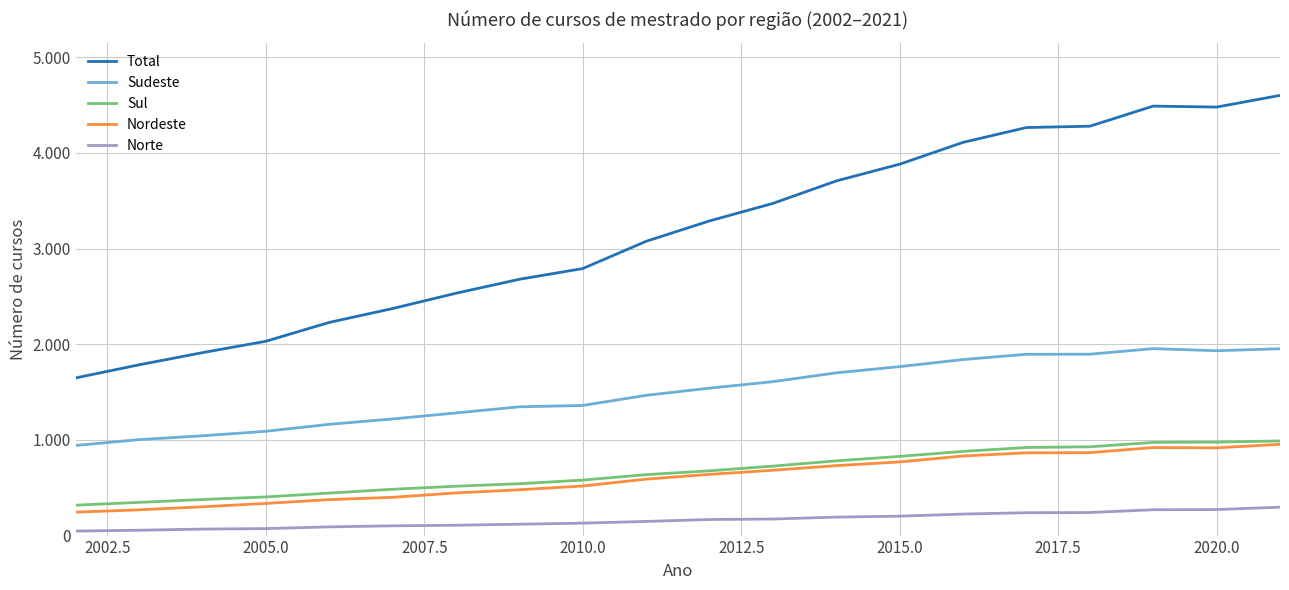

Is this an area chart (filled region under the line)?

No